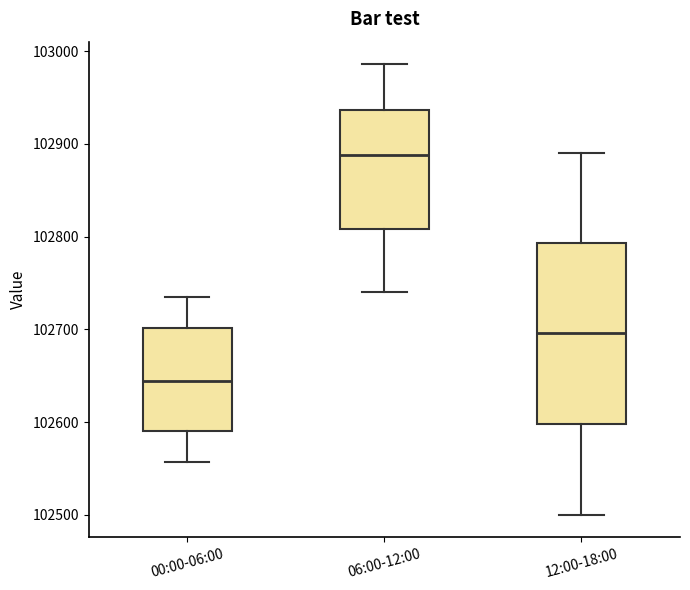

Where is the lower edge of the box for 06:00-12:00 on the y-axis? The values are not printed on the chart, so give them approximately, as read against the axis.

102810